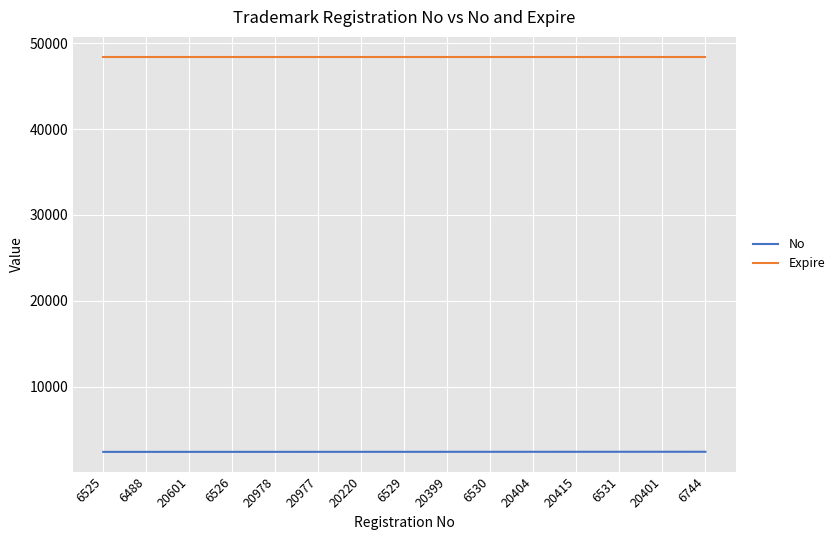

What are all the series names shown in the legend?

No, Expire